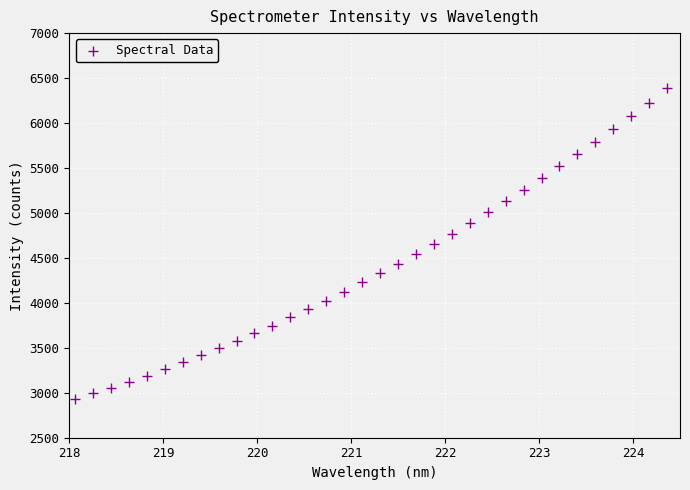

What is the range of X values (max minus min)?

6.3